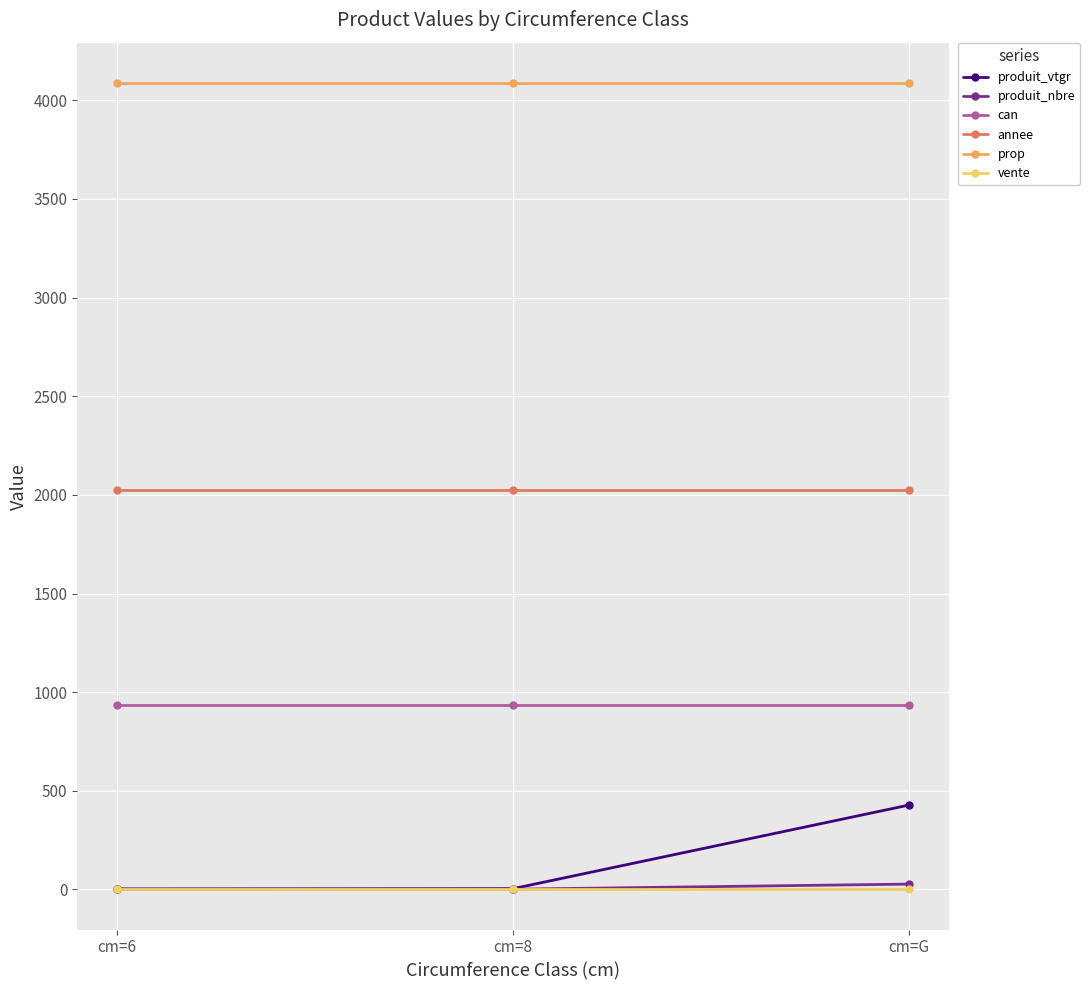

Does the chart have visible grid lines?

Yes